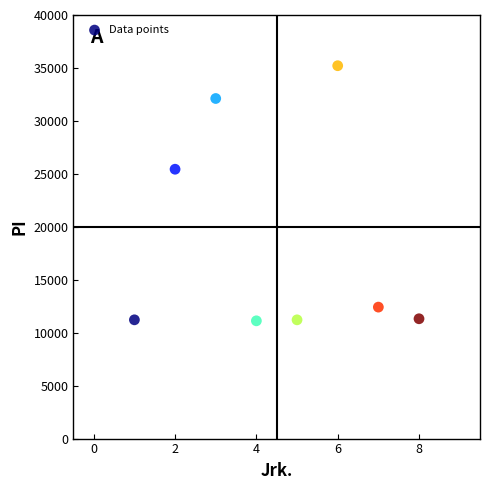

What is the average X value?

4